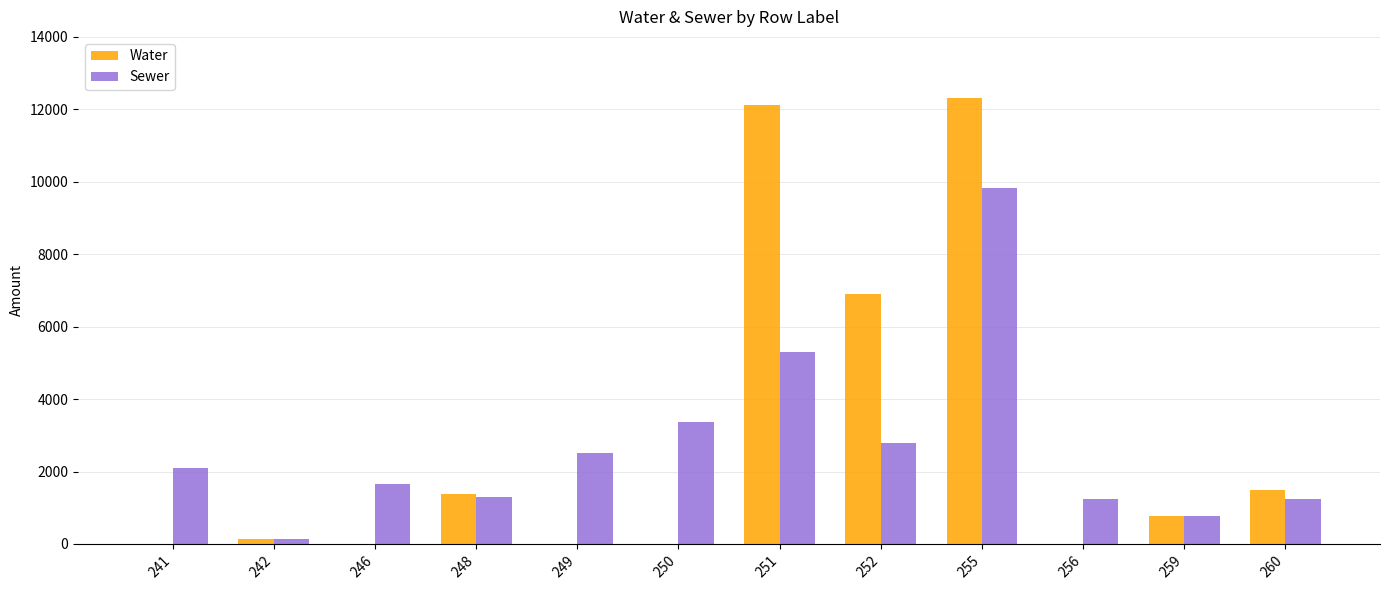

What is the sum of the Water values at 259 and 246?

768.3